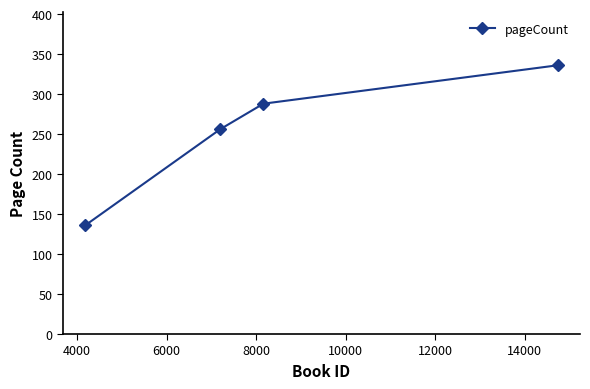

What is the difference between the second highest and second lowest values?

32